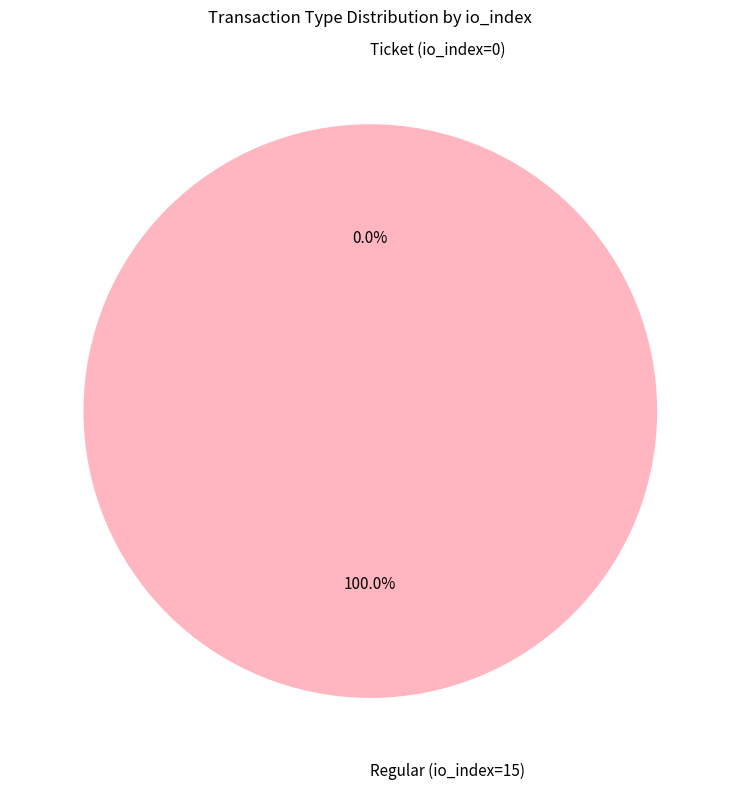

Is there a majority slice in this chart?

Yes